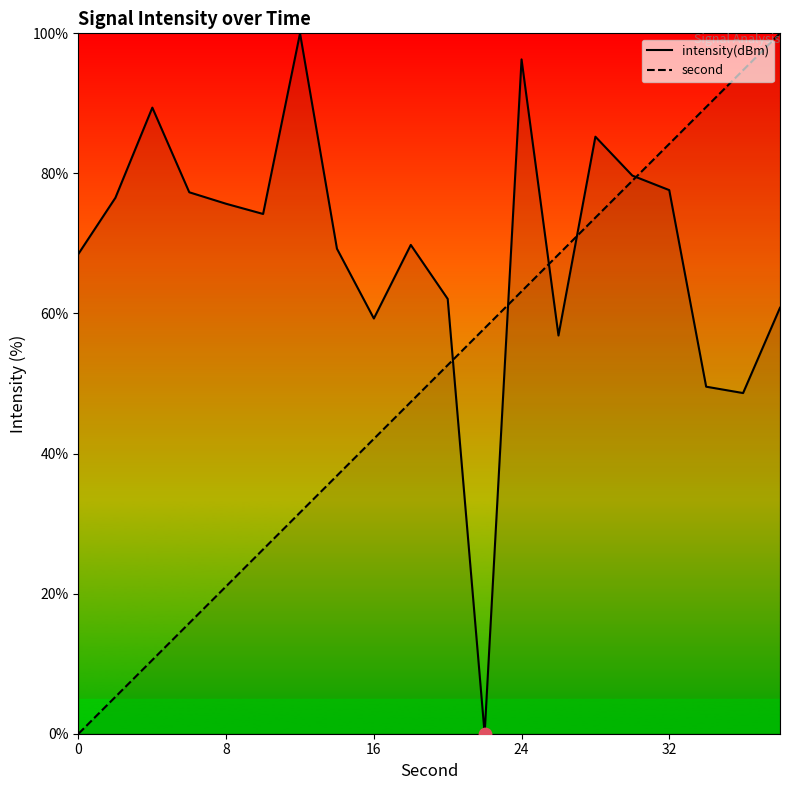

Which series has the largest Y range (max minus min)?

intensity(dBm)